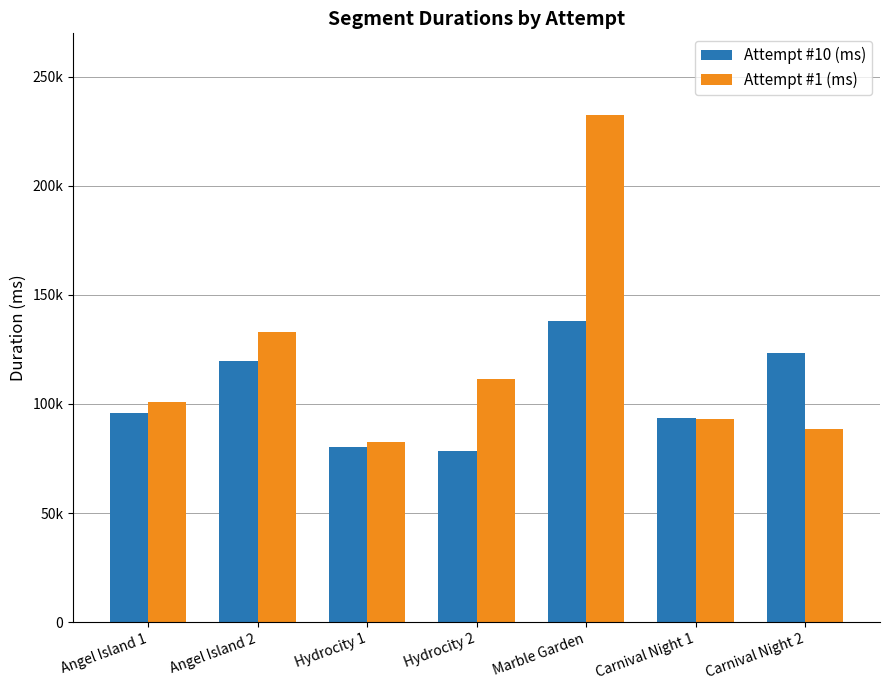

Is it true that Attempt #10 (ms) equals 78265 at Hydrocity 2?

True